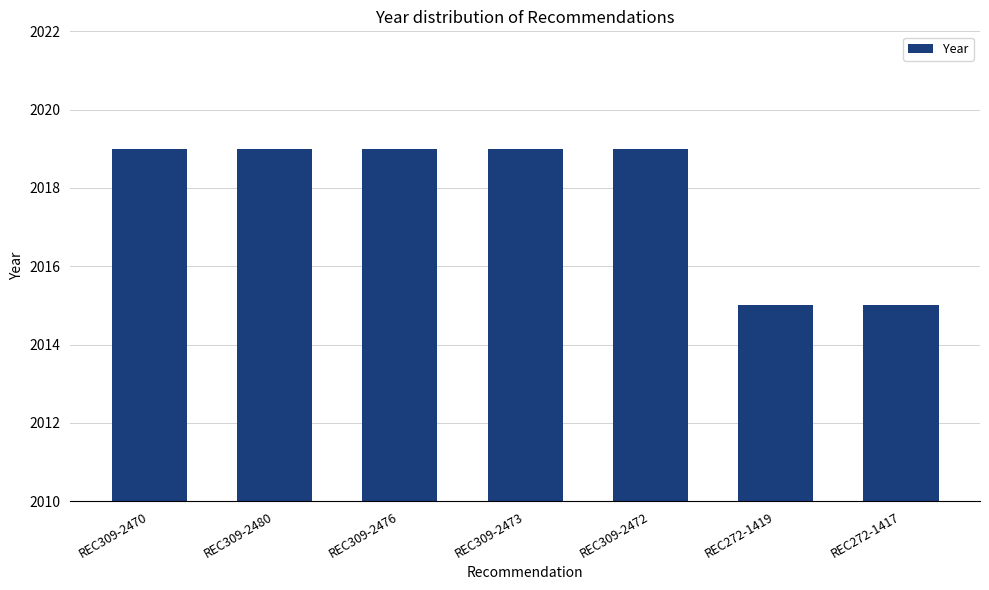

How many categories are shown in the chart?

7